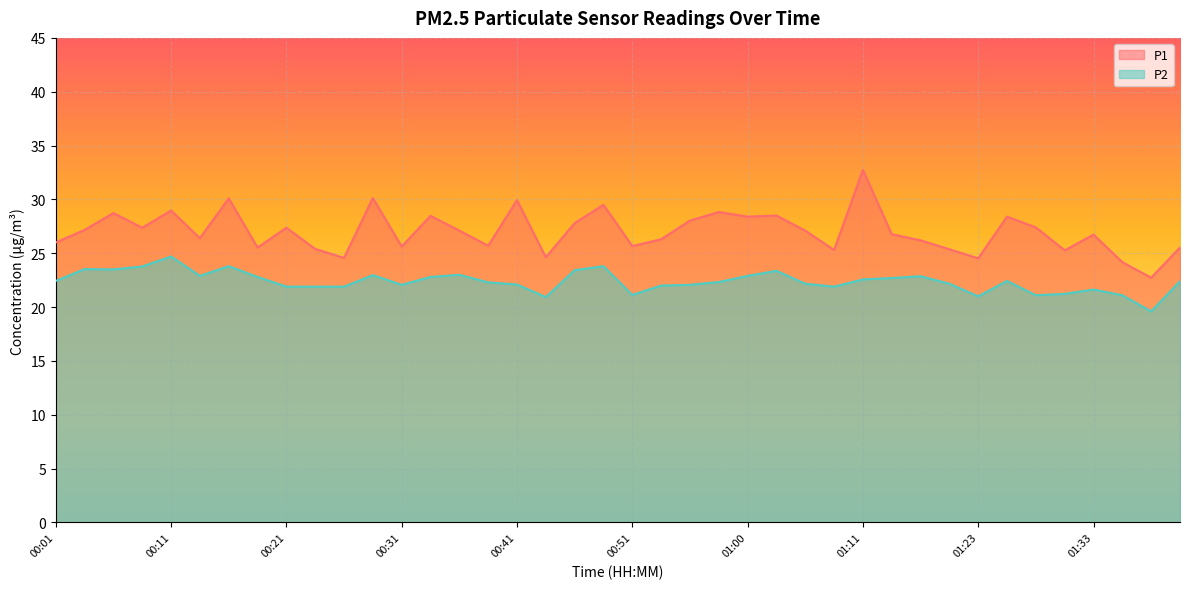

At how many categories does at least one series exceed 27?

20